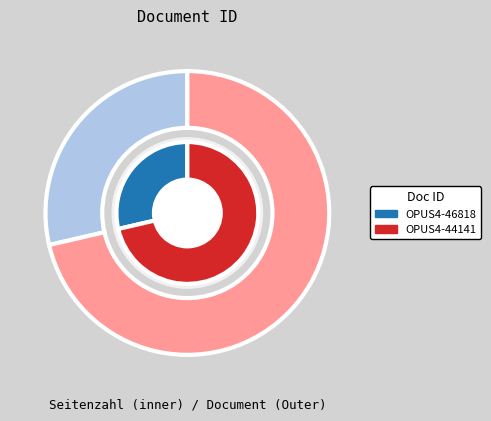

To the nearest percent, what is the combined percentage of OPUS4-46818 and OPUS4-44141?

100%